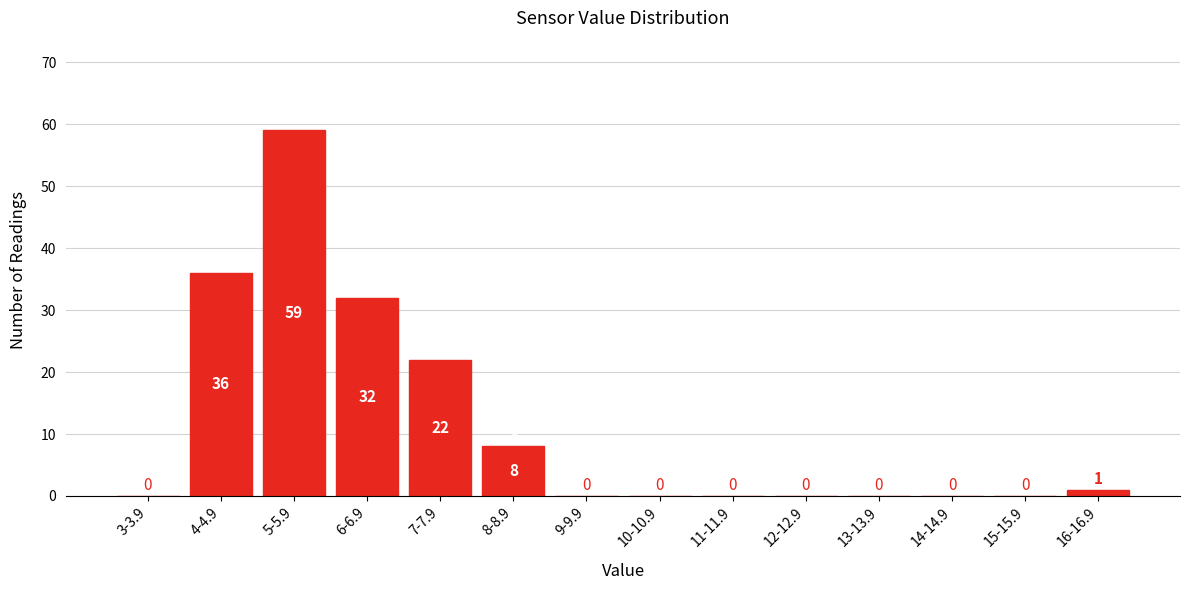

Reading right to left, transcribe all the data shown in this chart.

16-16.9=1	15-15.9=0	14-14.9=0	13-13.9=0	12-12.9=0	11-11.9=0	10-10.9=0	9-9.9=0	8-8.9=8	7-7.9=22	6-6.9=32	5-5.9=59	4-4.9=36	3-3.9=0